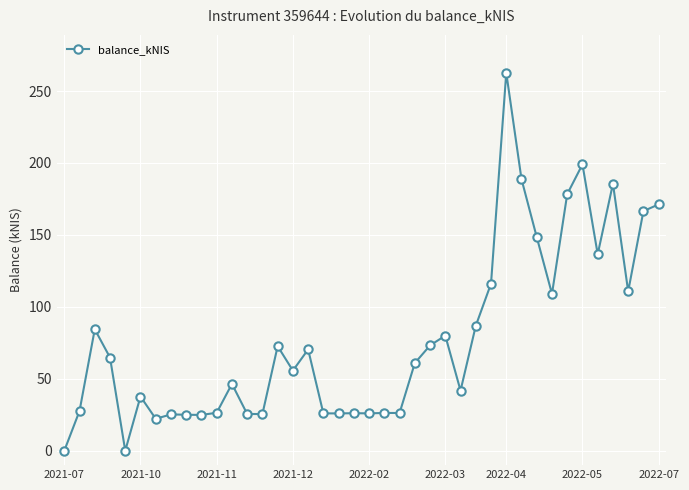

What is the greatest value displayed?

262.8